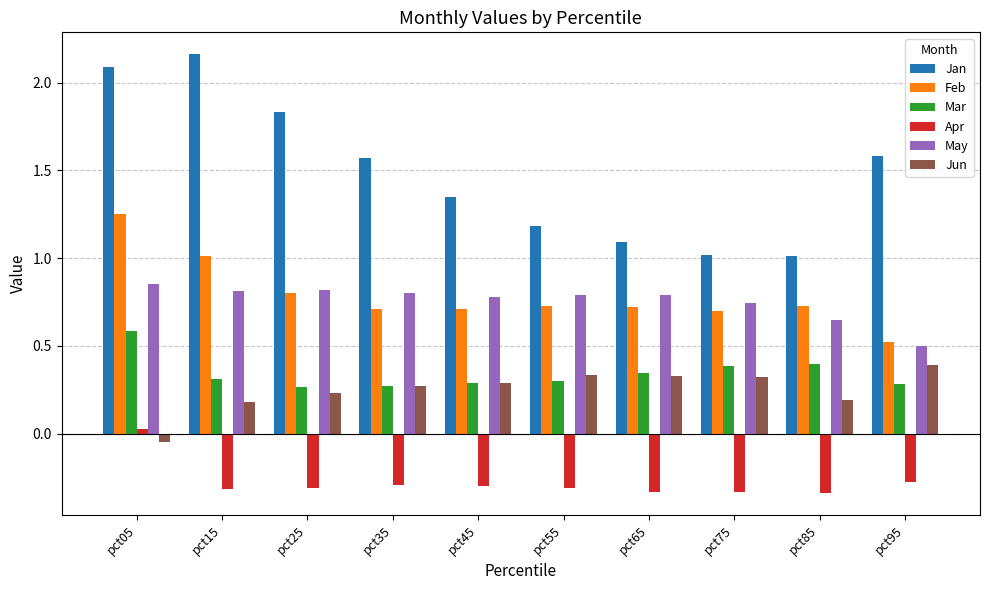

At which label does Jun reach its minimum?

pct05